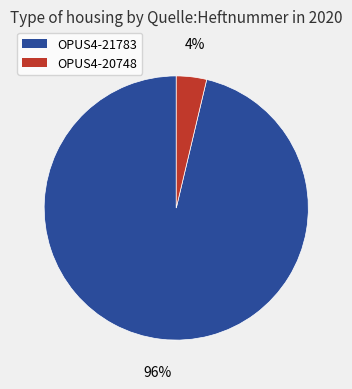

What is the largest slice in the pie chart?

OPUS4-21783